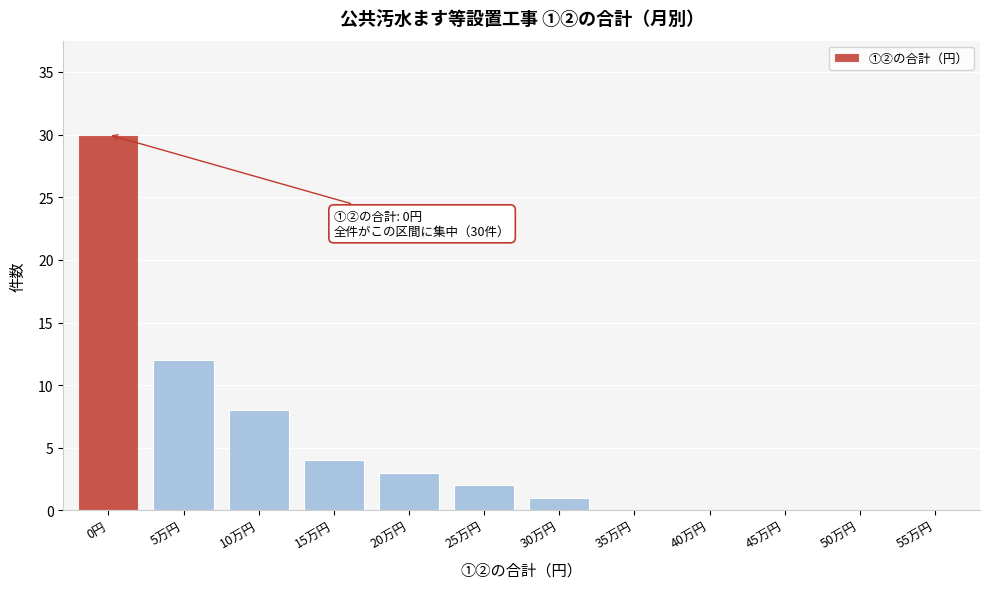

Reading left to right, what are all the values shown in this chart?

0円=30	5万円=12	10万円=8	15万円=4	20万円=3	25万円=2	30万円=1	35万円=0	40万円=0	45万円=0	50万円=0	55万円=0